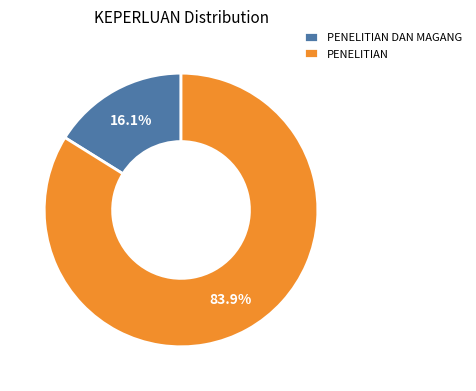

What is the ratio of the value at PENELITIAN DAN MAGANG to the value at PENELITIAN?

0.2